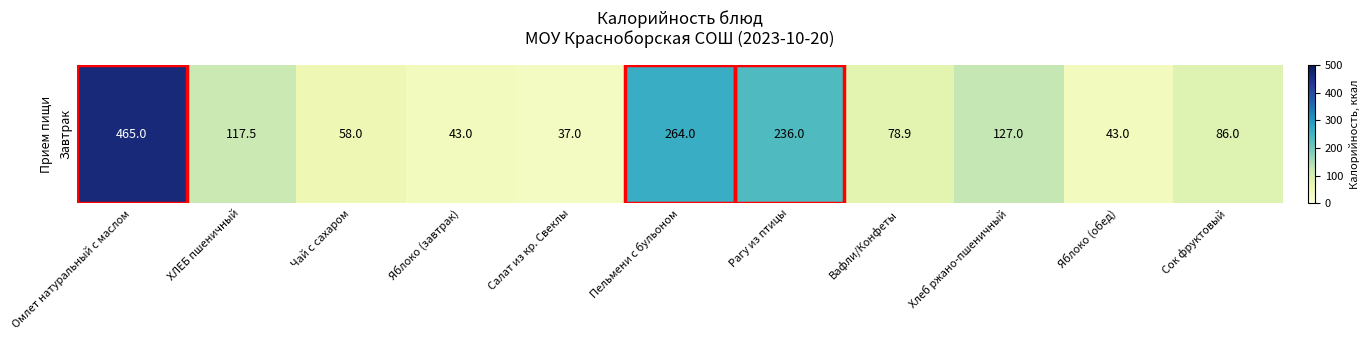

Reading left to right, extract all data points from this chart.

465.0	117.5	58.0	43.0	37.0	264.0	236.0	78.9	127.0	43.0	86.0